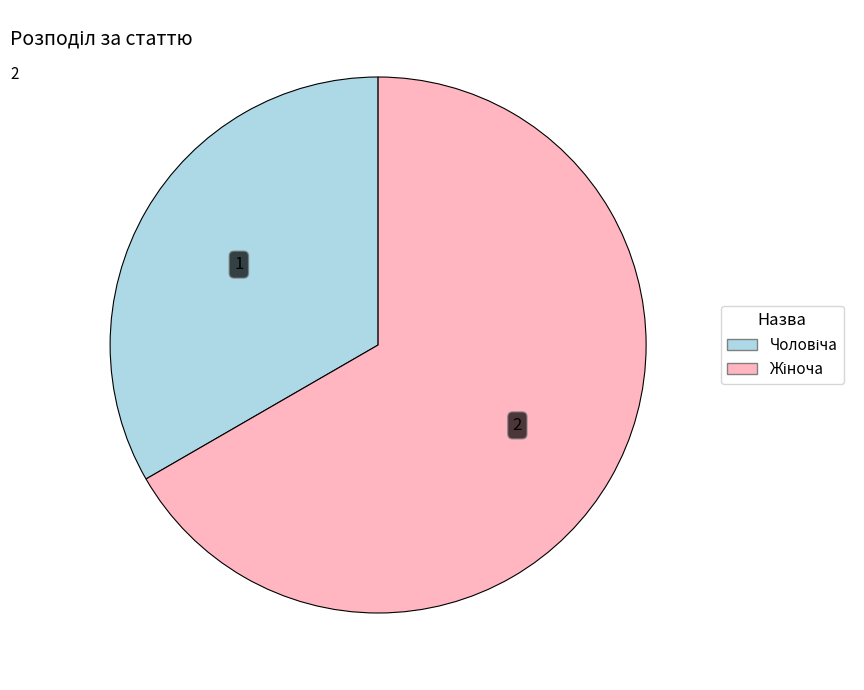

Is there any slice that represents more than half of the pie?

Yes